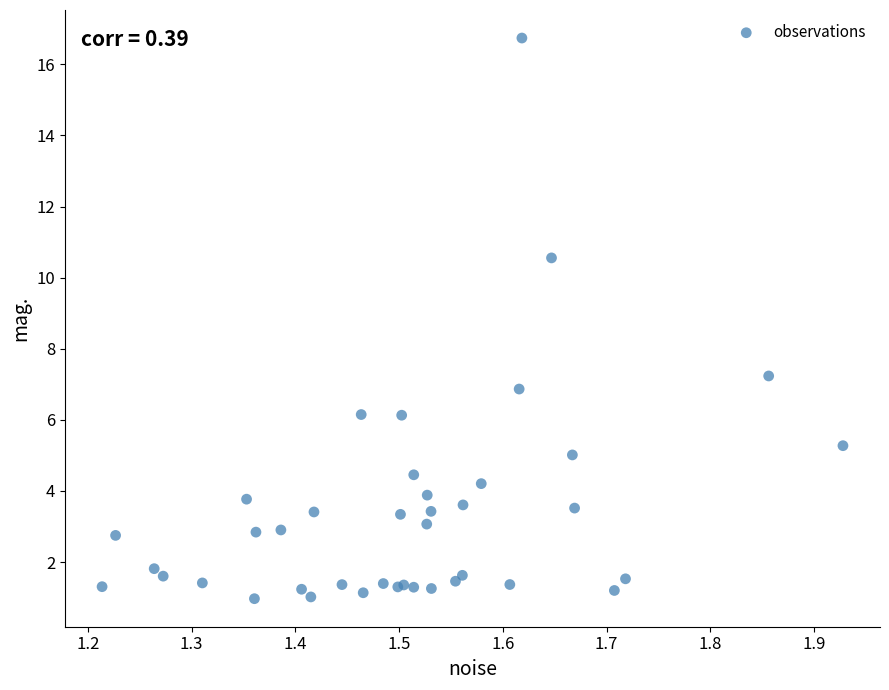

What Y value in the scatter plot is closest to 8?

7.2